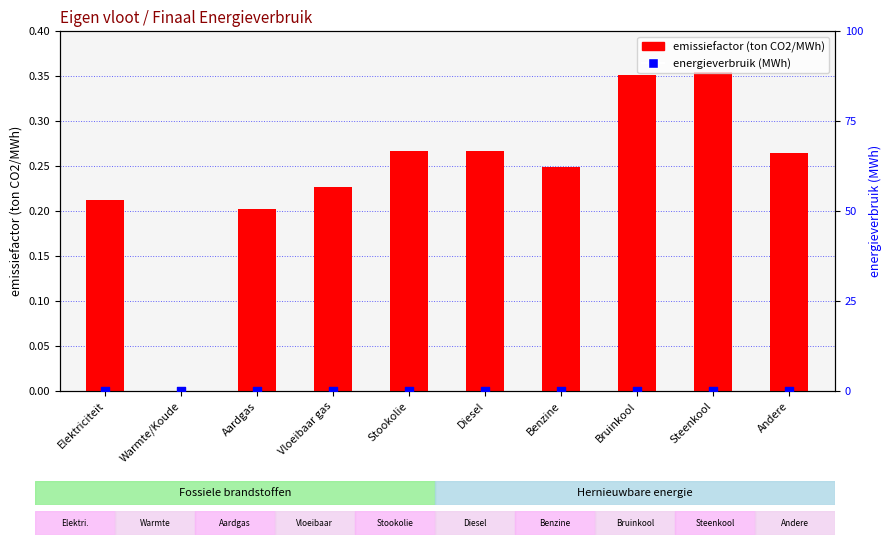

Which series has the largest total across all categories?

emissiefactor (ton CO2/MWh)